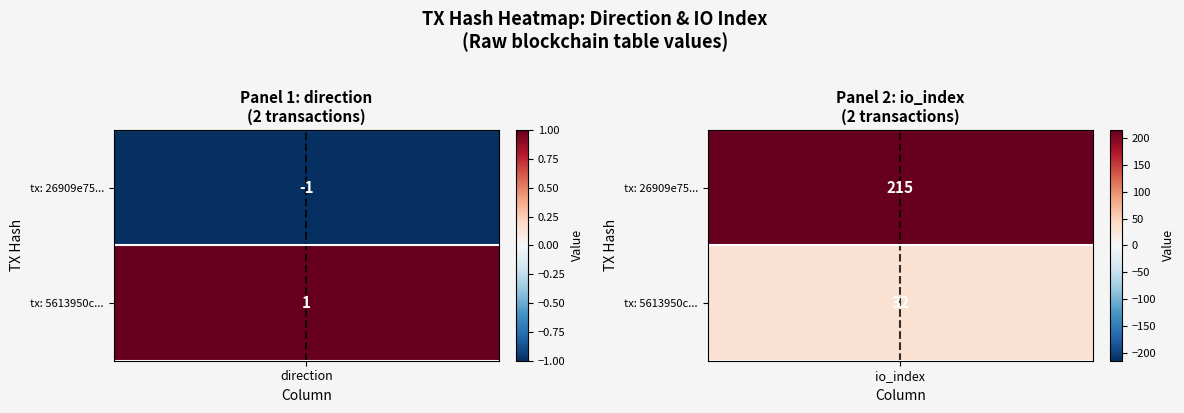

What is the minimum value shown in the chart?

-1